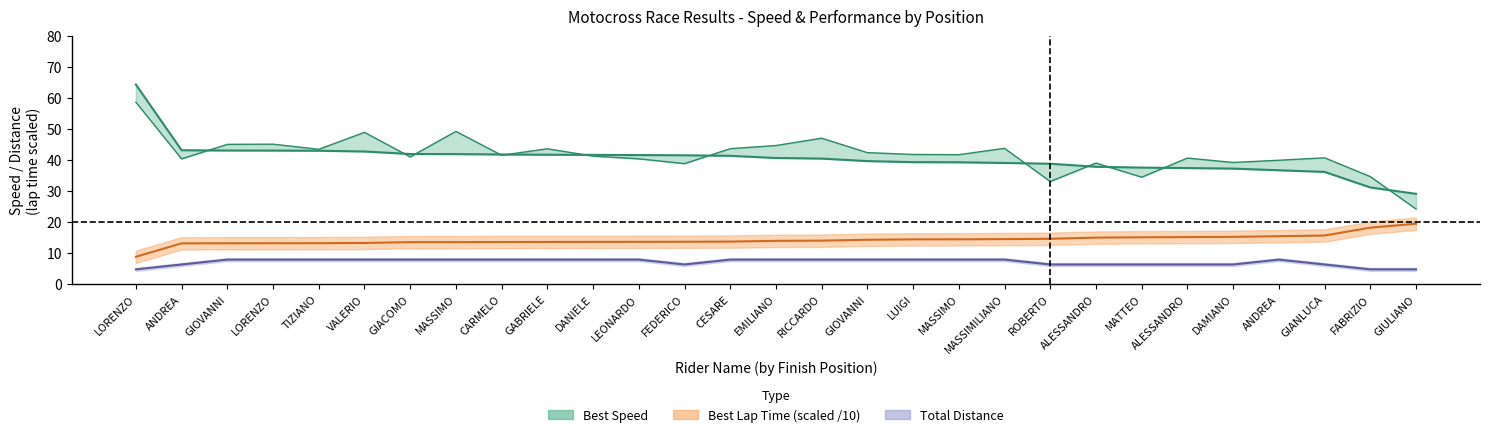

What is the sum of all Best Lap time values?

412.0